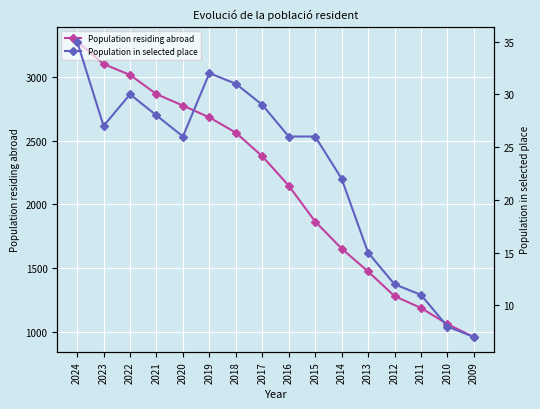

At how many categories does at least one series exceed 3051?

2